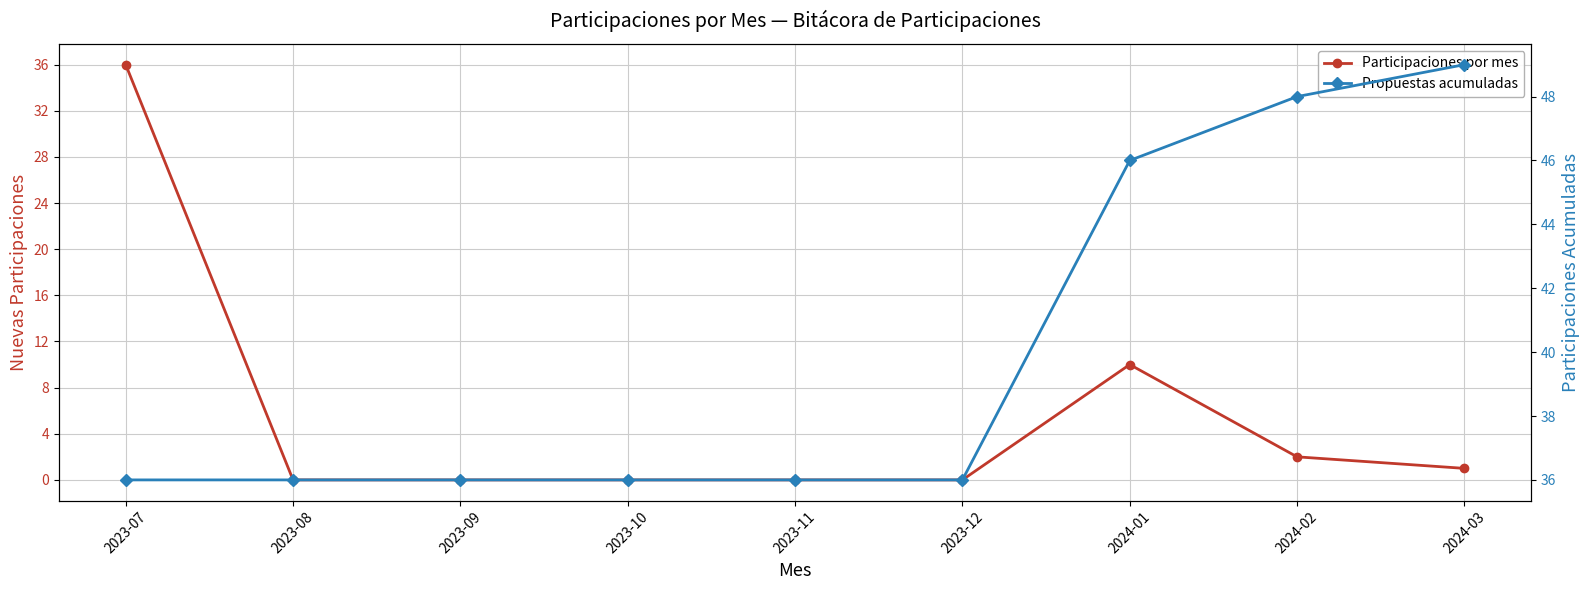

Where is the first local maximum for Participaciones por mes?

2024-01